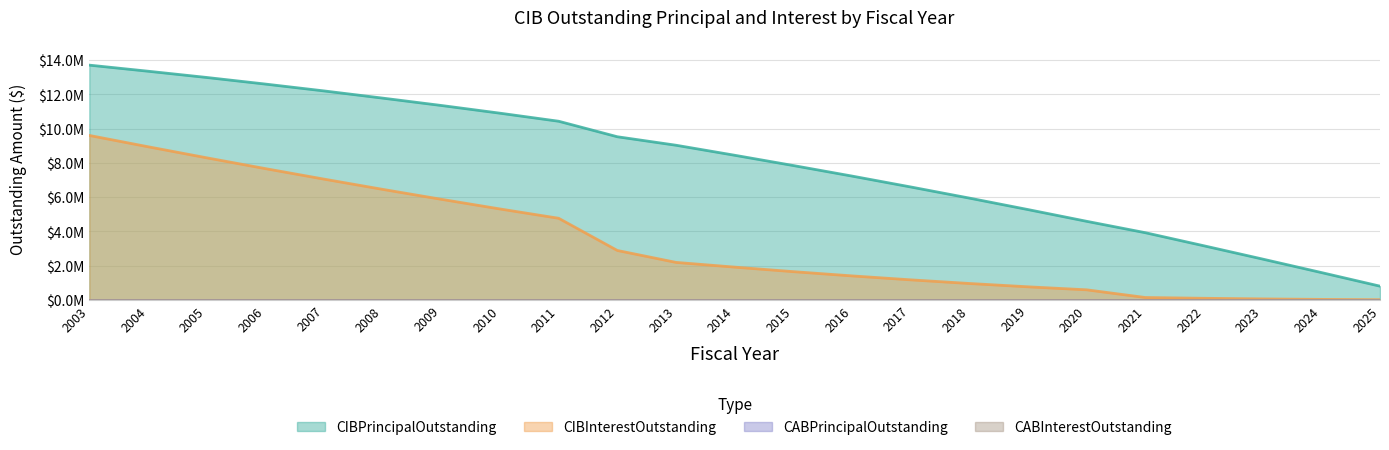

Reading left to right, transcribe all the data shown in this chart.

CIBPrincipalOutstanding: 13700000.0	13345000.0	12980000.0	12595000.0	12195000.0	11775000.0	11345000.0	10895000.0	10425000.0	9520000.0	9025000.0	8440000.0	7840000.0	7225000.0	6590000.0	5940000.0	5270000.0	4585000.0	3920000.0	3155000.0	2380000.0	1595000.0	800000.0
CIBInterestOutstanding: 9596396.2	8936817.5	8291438.8	7660660.0	7047206.2	6449752.5	5869098.8	5305645.0	4762441.2	2883218.7	2187397.0	1911325.0	1646843.0	1399195.5	1168832.5	956298.5	762043.5	586667.5	137922.0	92300.0	55589.5	27893.5	9315.0